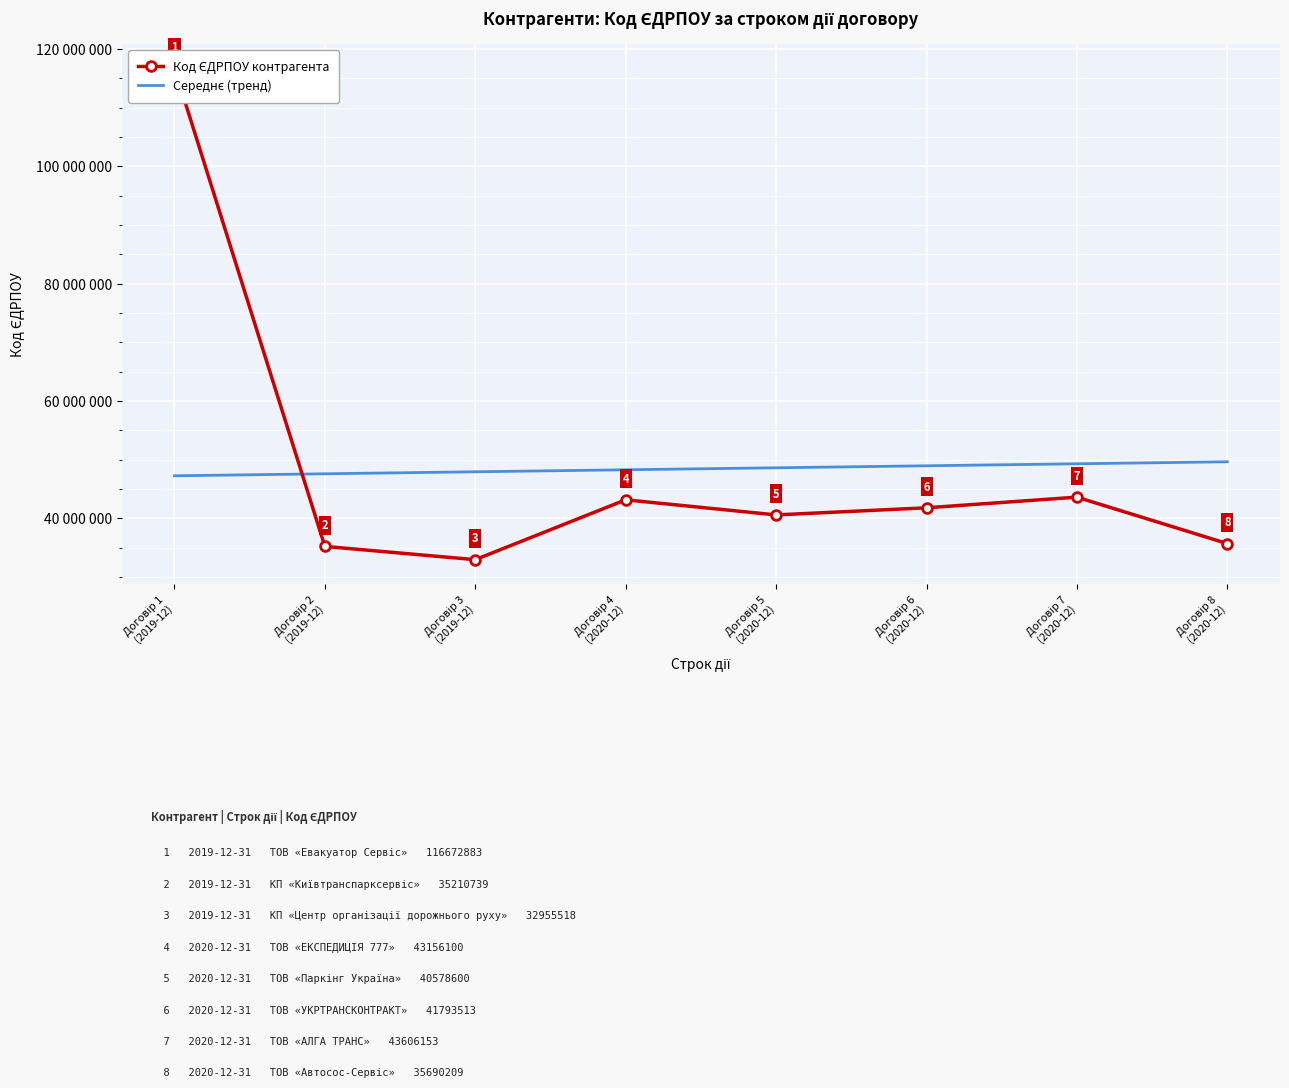

What is the total value across all series at Договір 6
(2020-12)?

90745017.2